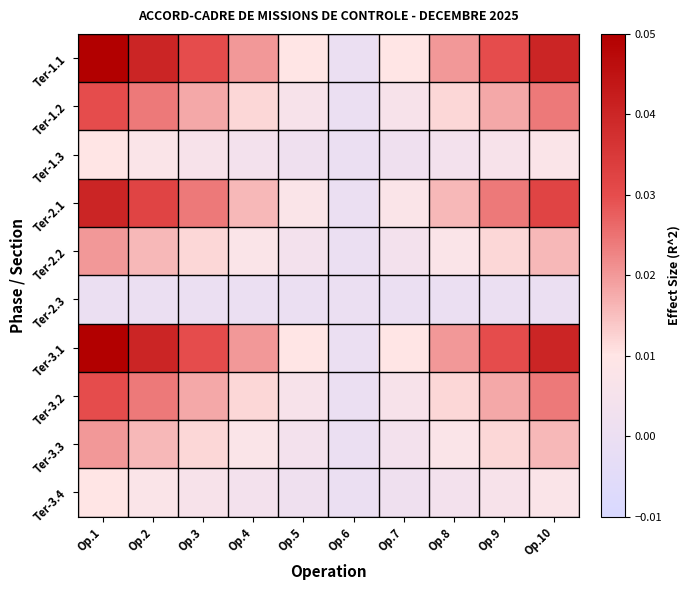

Count the number of data series in this chart.

10